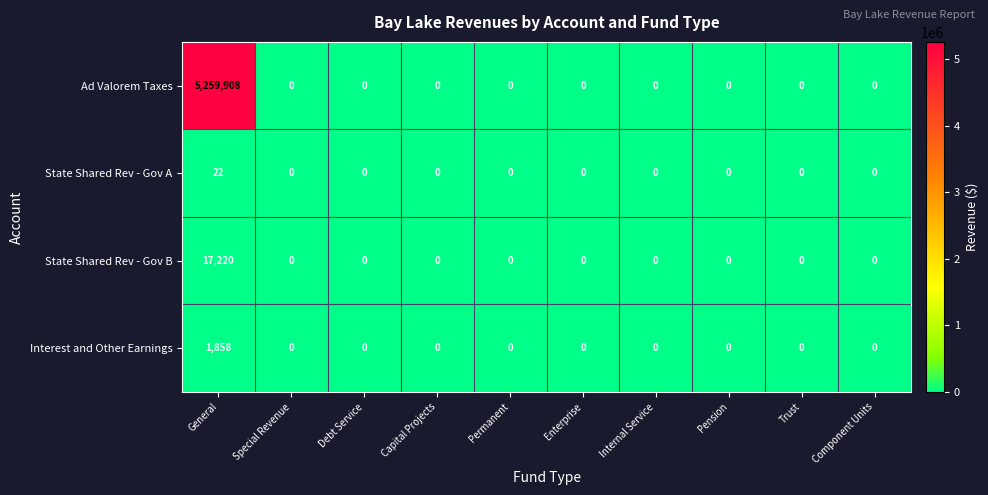

At which category does the chart reach its peak across all series?

General